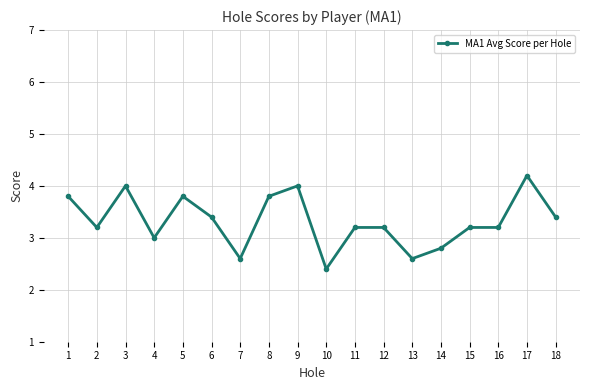

What is the sum of the values at 9 and 12?

7.2